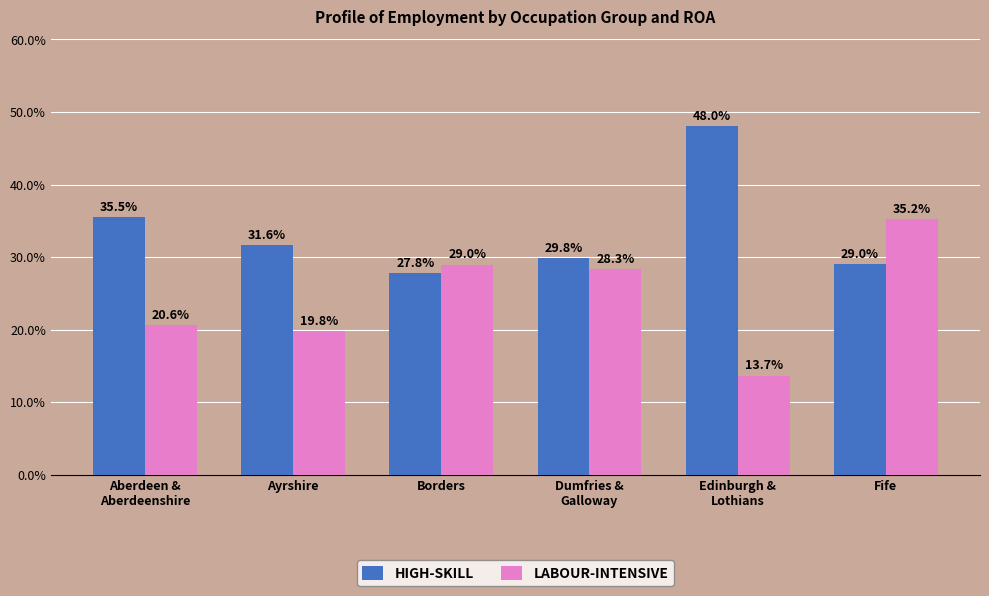

What are all the series names shown in the legend?

HIGH-SKILL, LABOUR-INTENSIVE